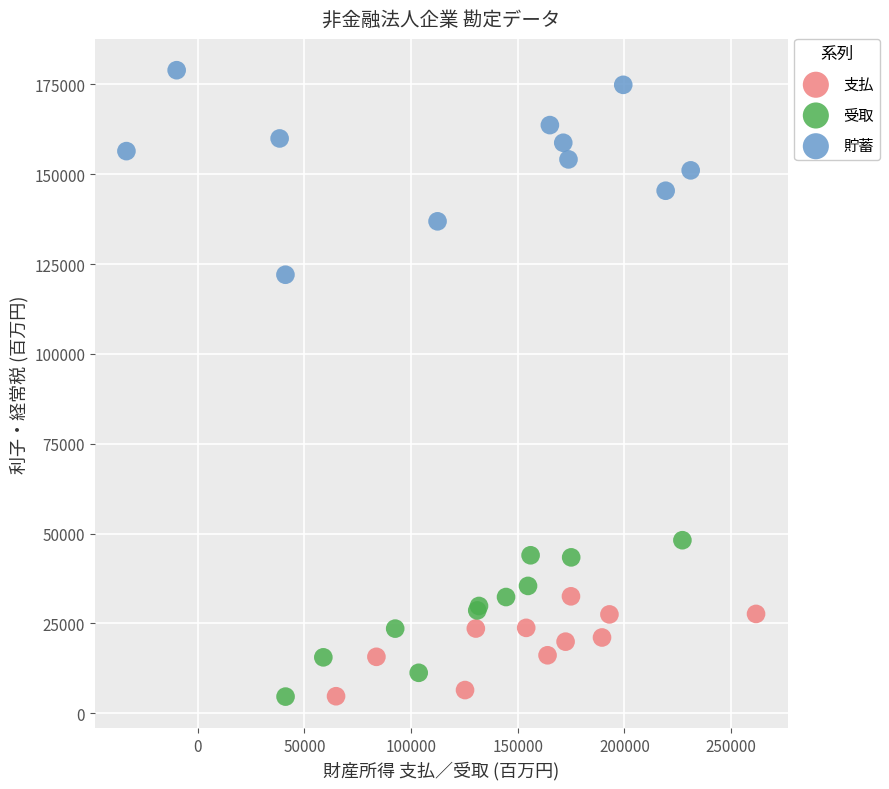

Which series has the widest spread of Y values?

貯蓄